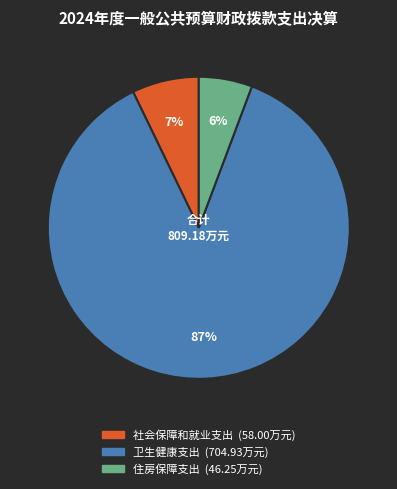

Between 住房保障支出 and 卫生健康支出, which is larger?

卫生健康支出